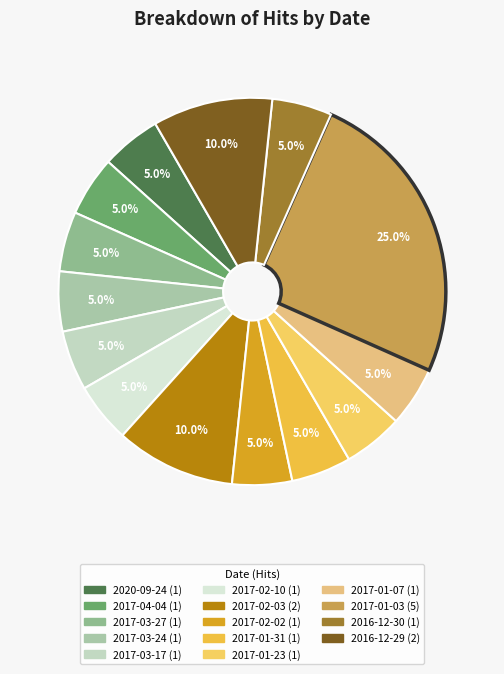

To the nearest percent, what portion does 2017-03-24 represent?

5%